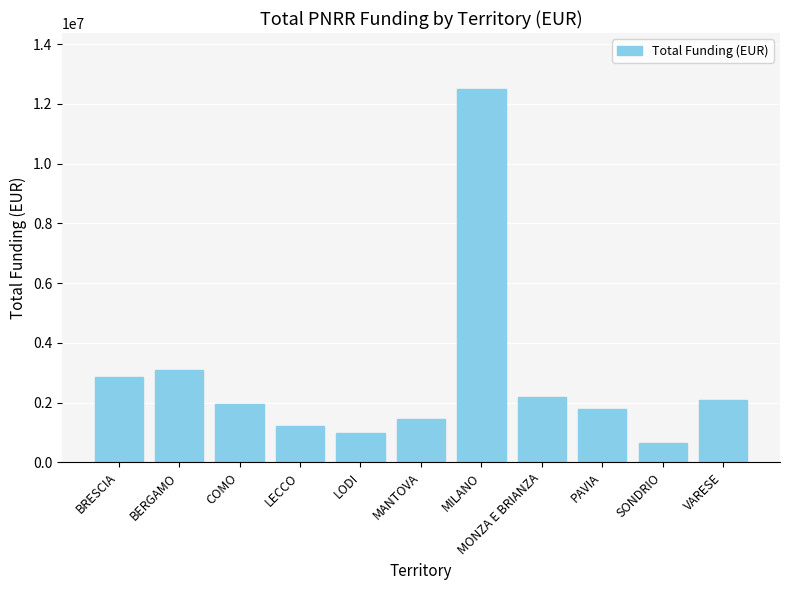

What is the sum of all values?

30780000